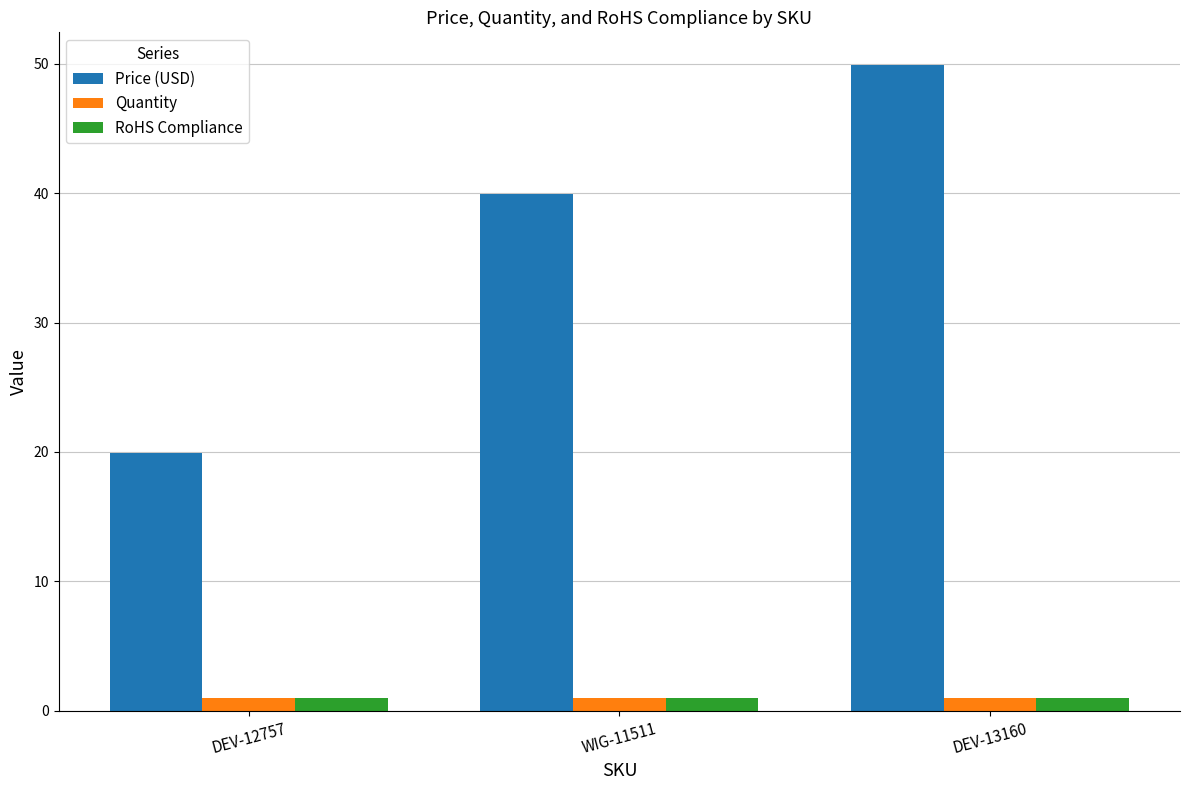

True or false: RoHS Compliance has a value of 1.0 at DEV-13160.

True